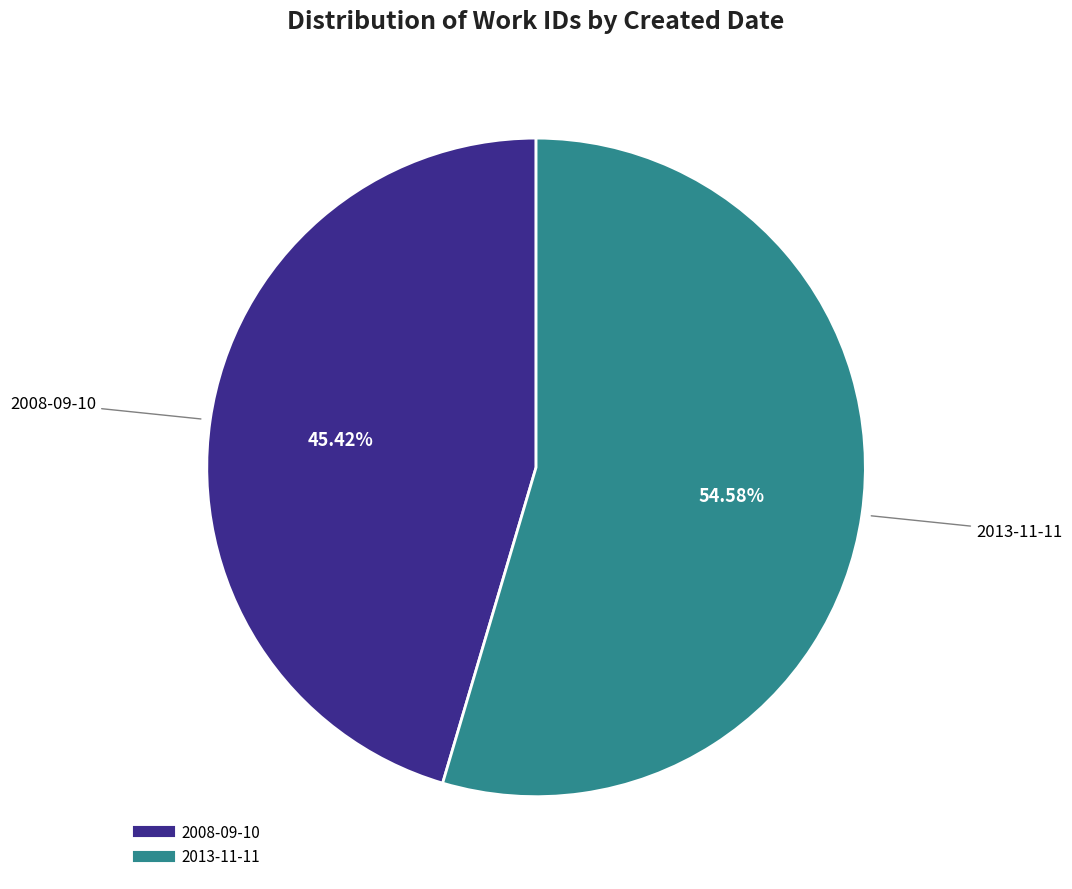

Is it true that 2013-11-11 is 67% of the pie?

False